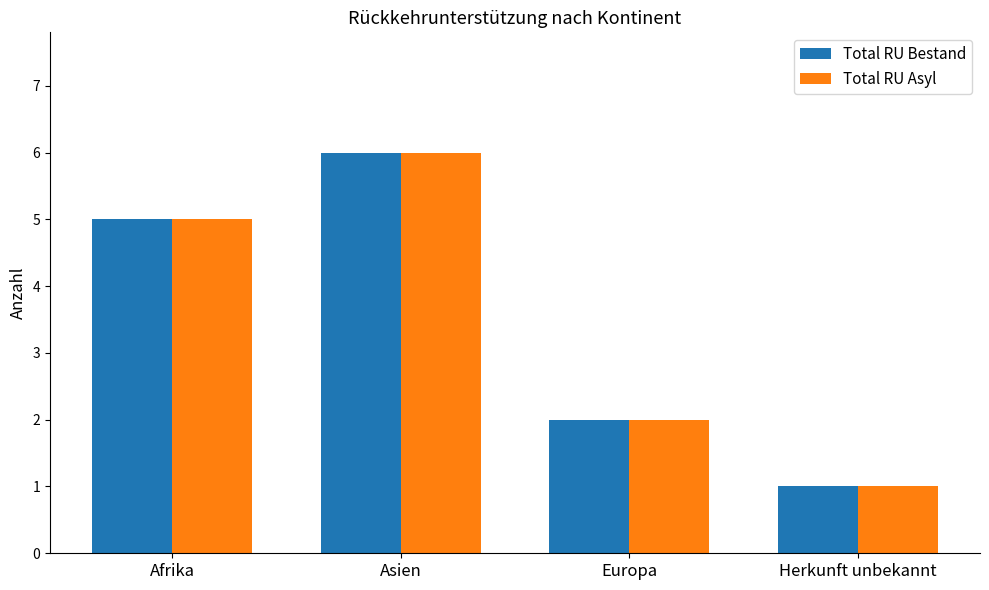

At how many categories does at least one series exceed 3?

2